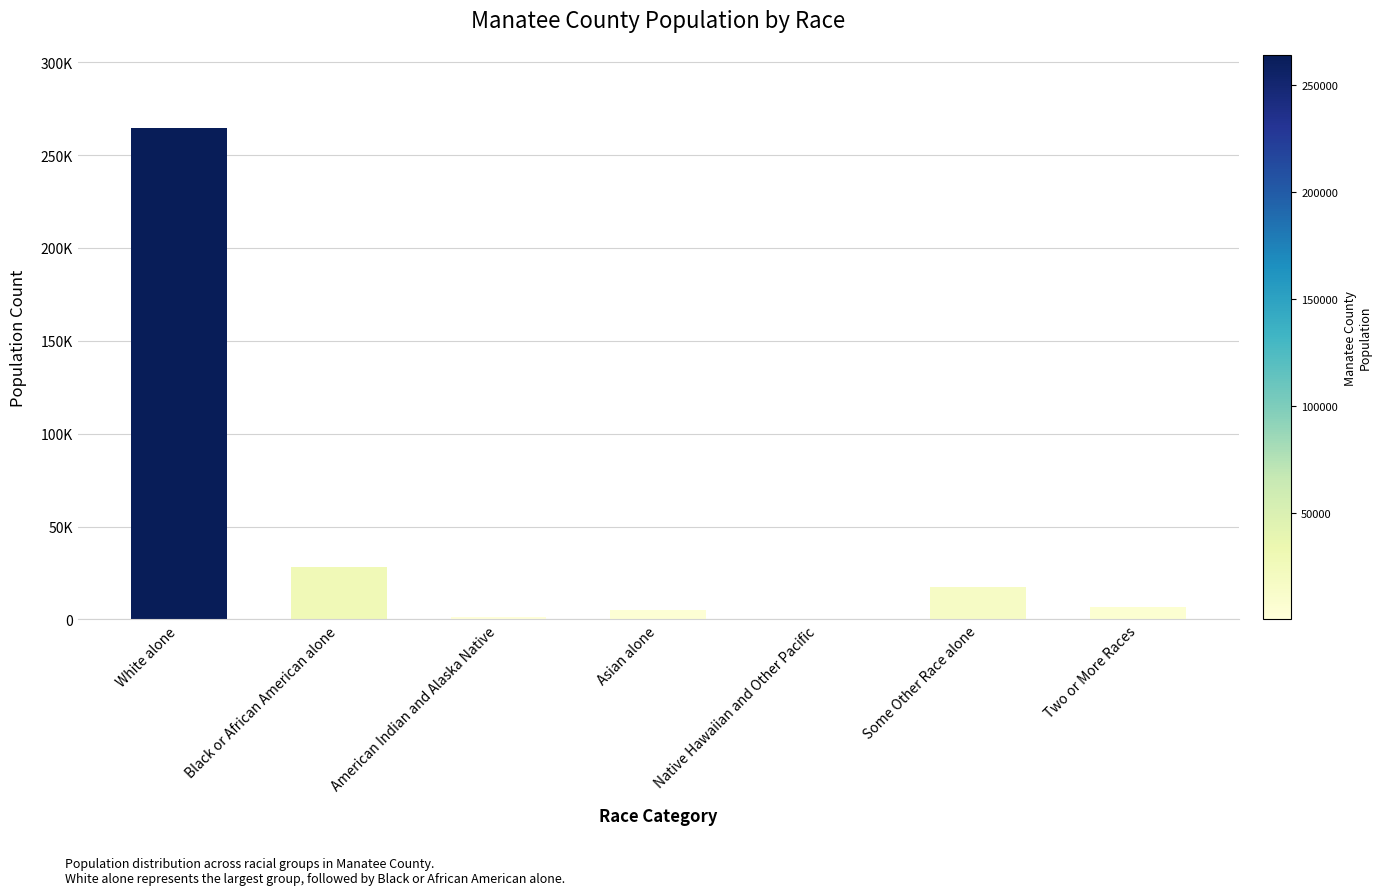

Which label corresponds to the smallest value in the chart?

Native Hawaiian and Other Pacific